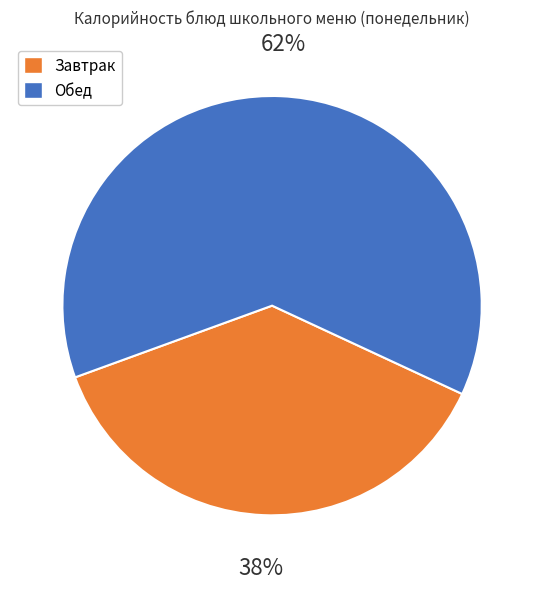

Is there any slice that represents more than half of the pie?

Yes